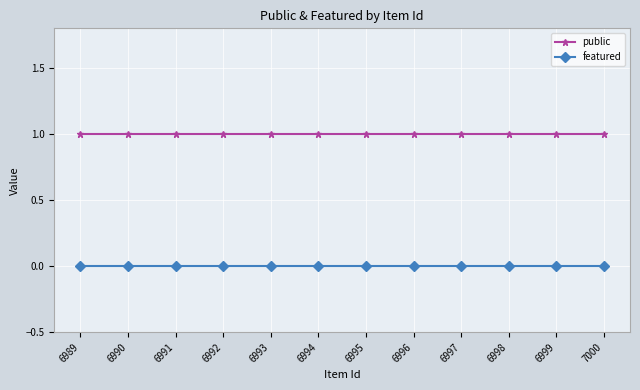

True or false: public has a value of 2 at 6989.

False